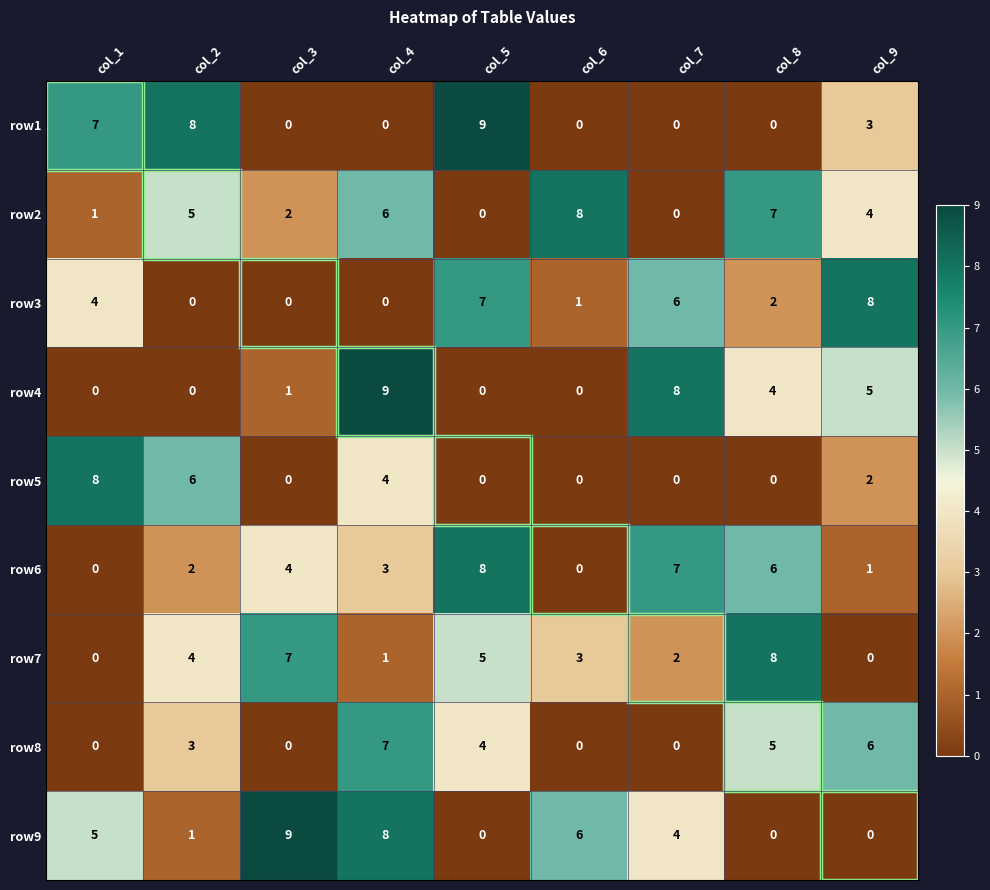

Count the number of data series in this chart.

9